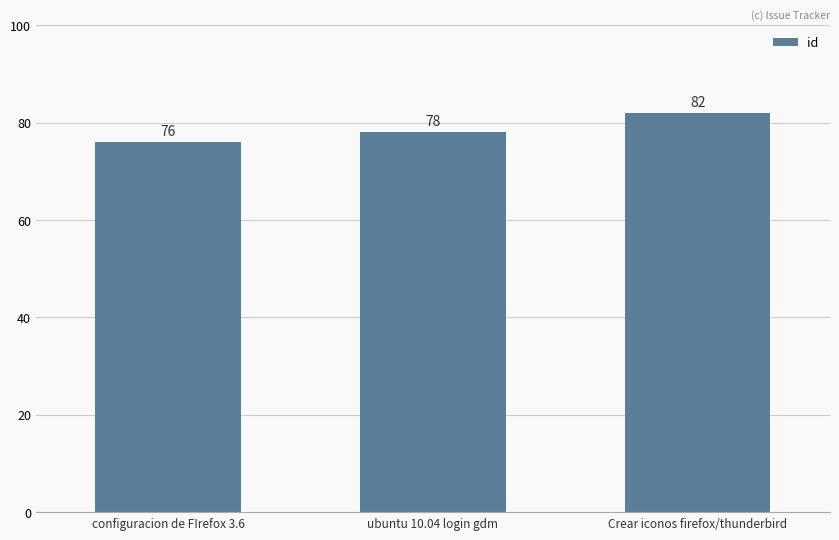

What is the difference between the maximum and second lowest values?

4